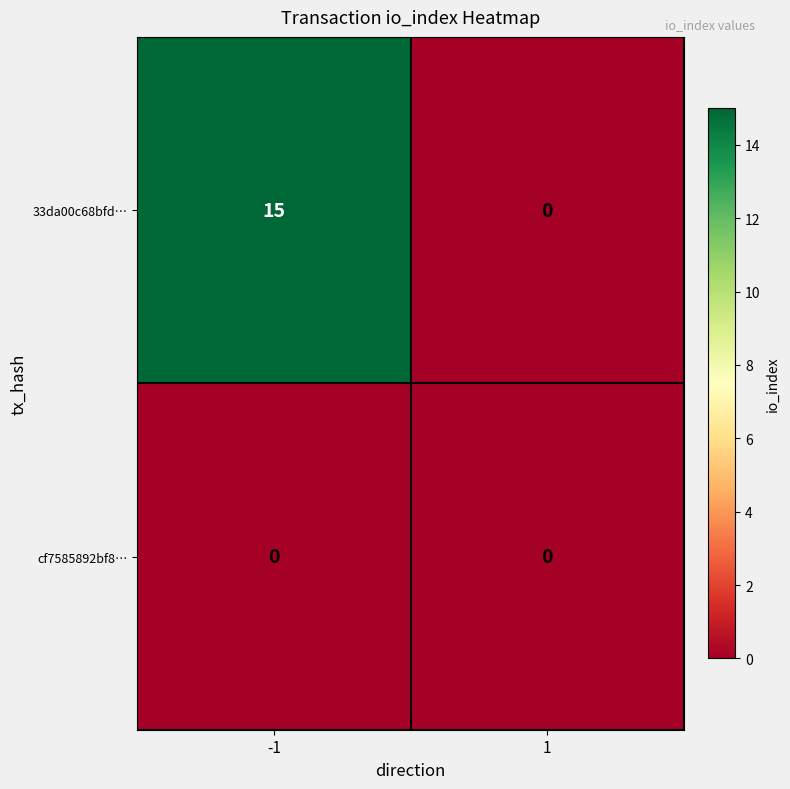

Count the number of data series in this chart.

2